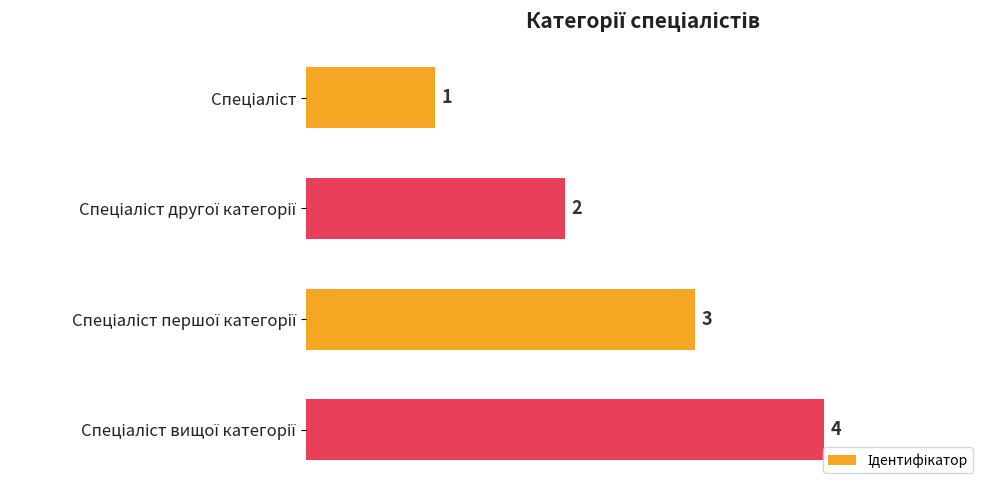

How many values are between 2 and 4?

3